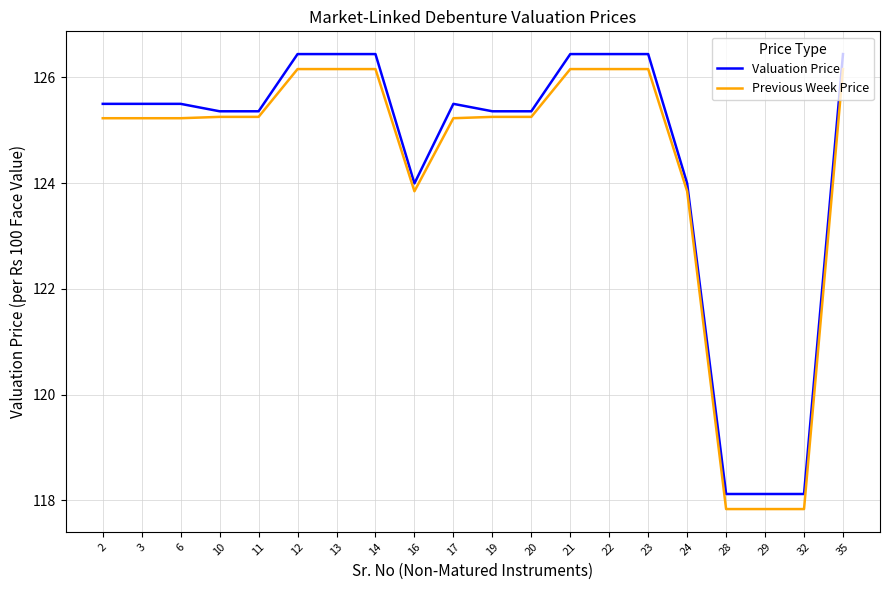

List the series in order of their peak value, lowest first.

Previous Week Price, Valuation Price